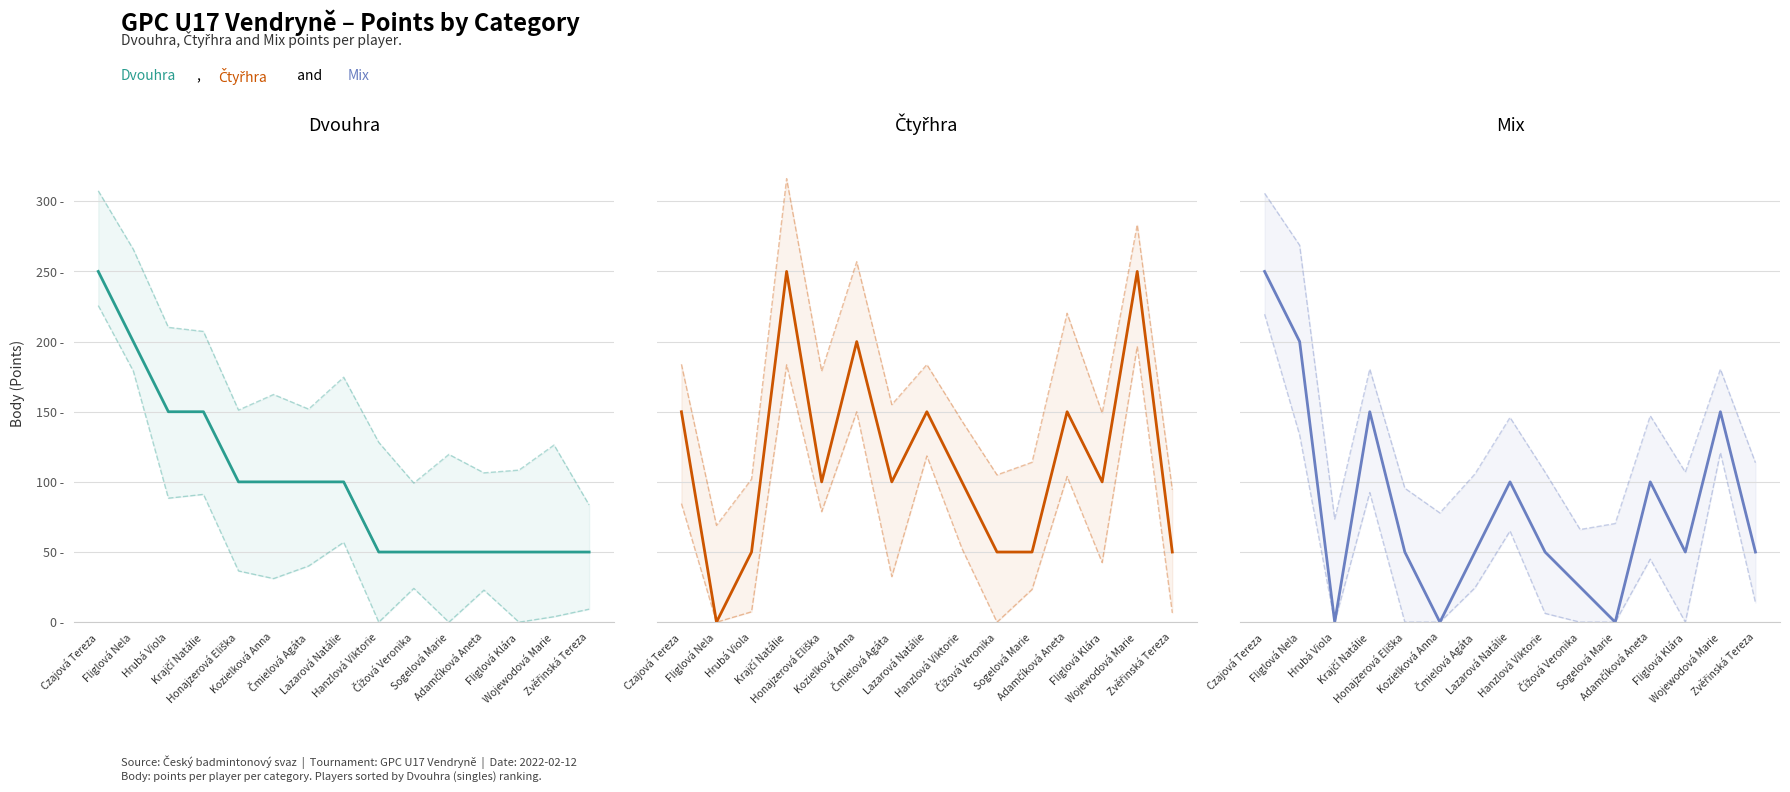

Is the value of Čtyřhra Body at Hrubá Viola greater than the value of Mix Body at Hrubá Viola?

Yes